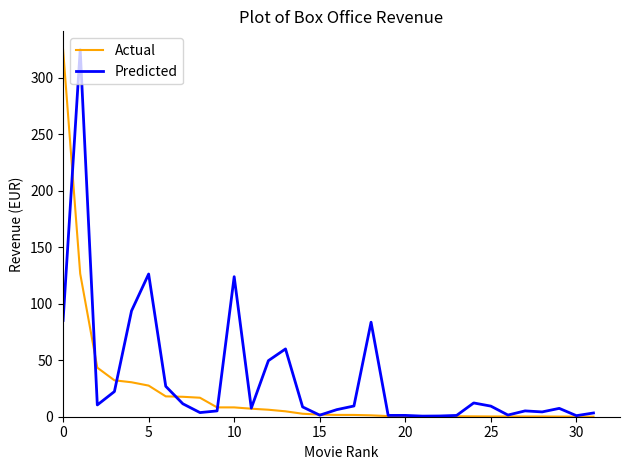

What is the difference between the maximum and second lowest values in the Actual series?

324.9